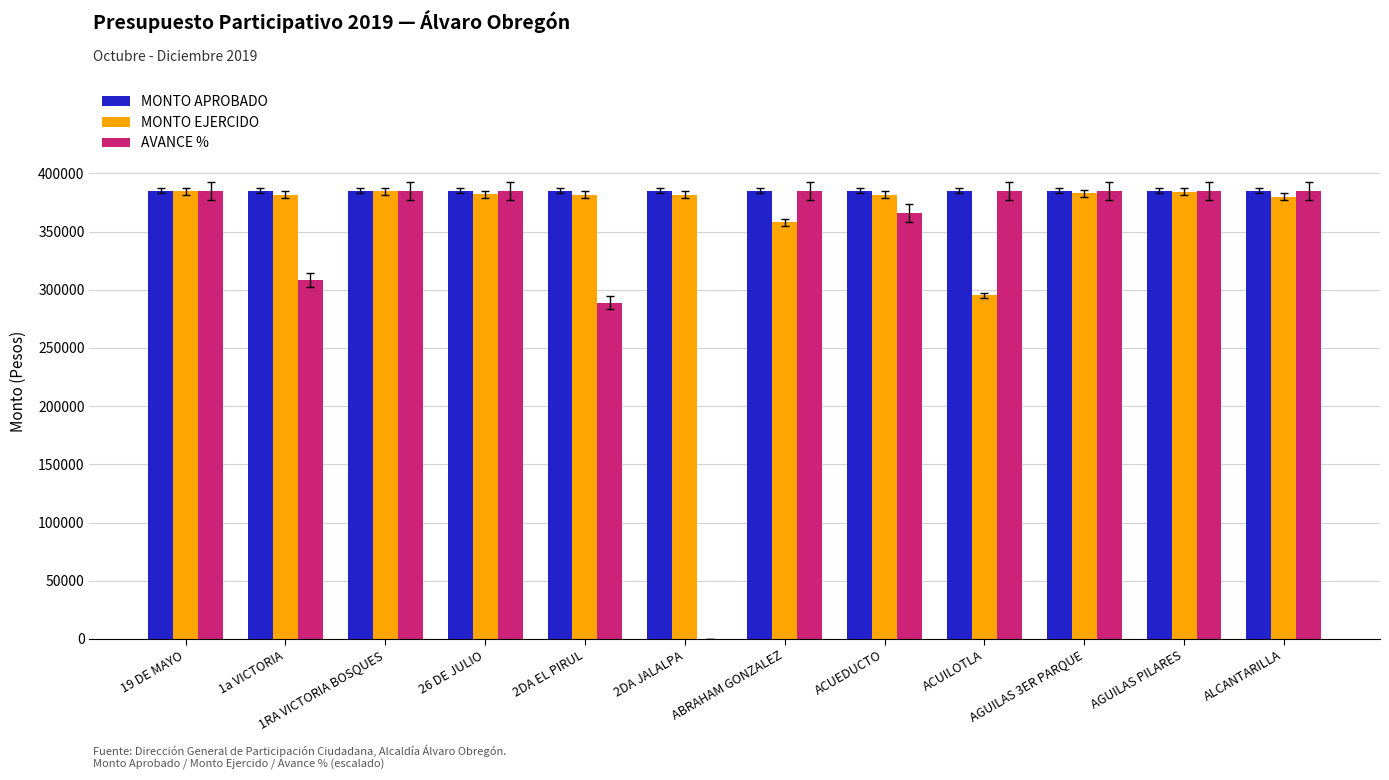

True or false: AVANCE % has a value of 385238.5 at 19 DE MAYO.

True